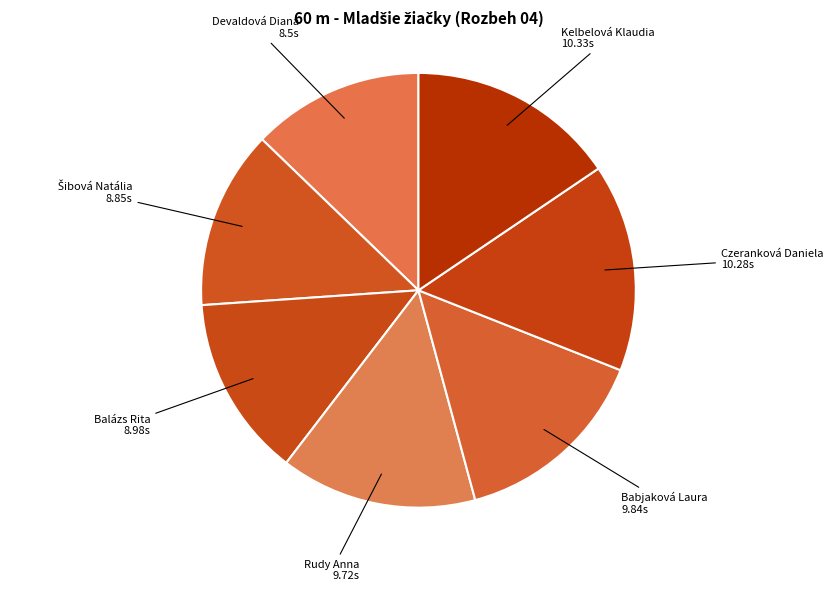

To the nearest percent, what is the average slice percentage?

14%